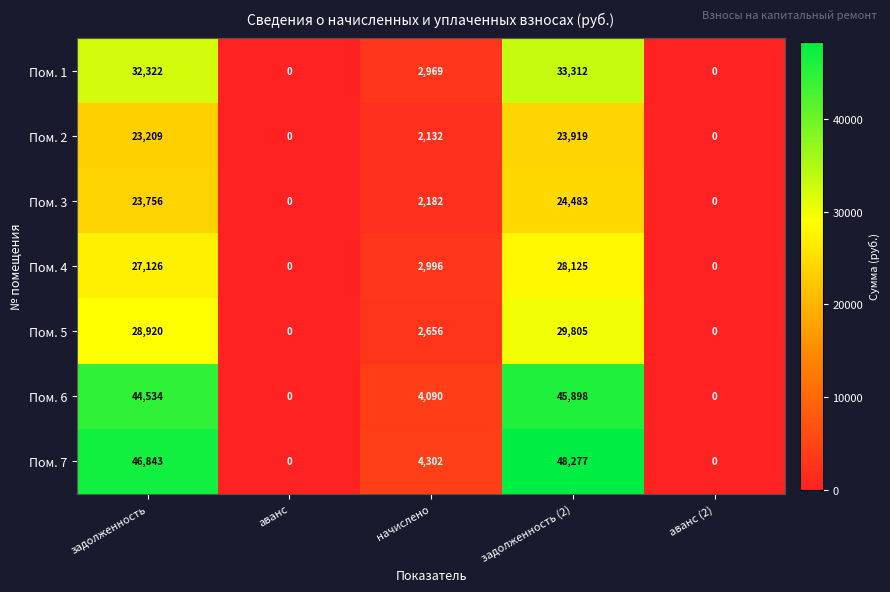

At which label is Пом. 3 closest to 12241?

начислено